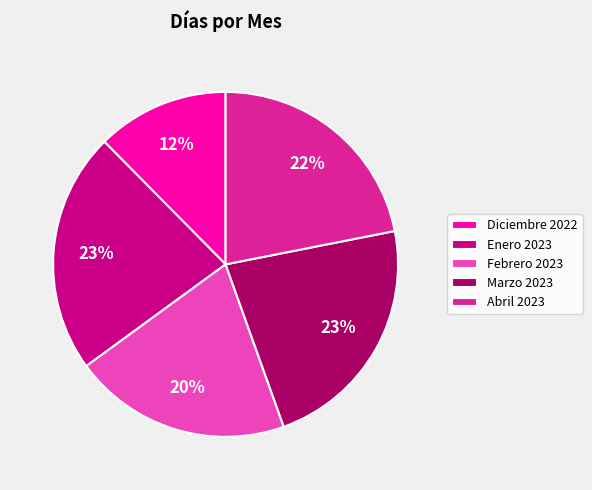

Which slice is the smallest?

Diciembre 2022